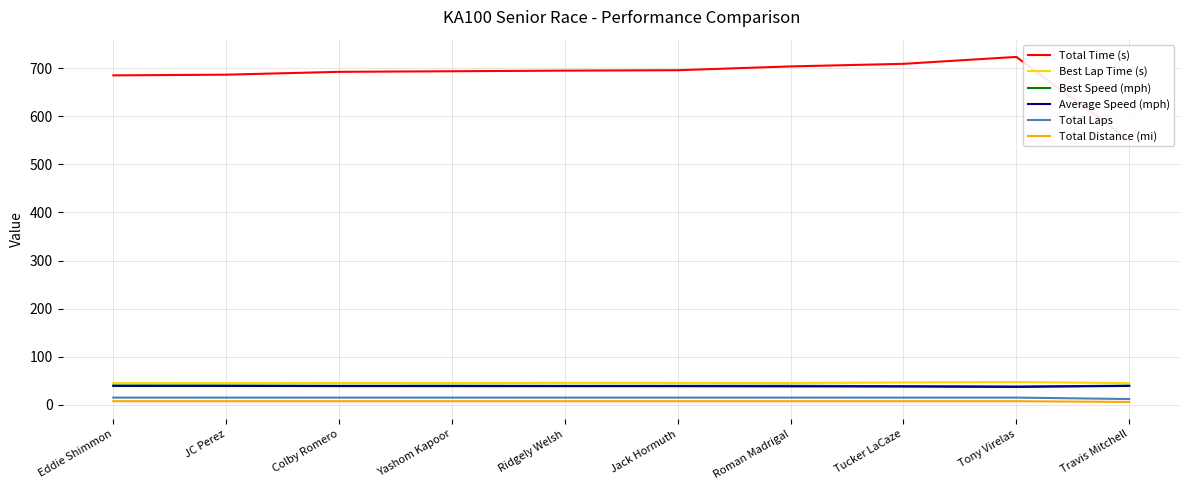

What is the sum of all Total Laps values?

147.0